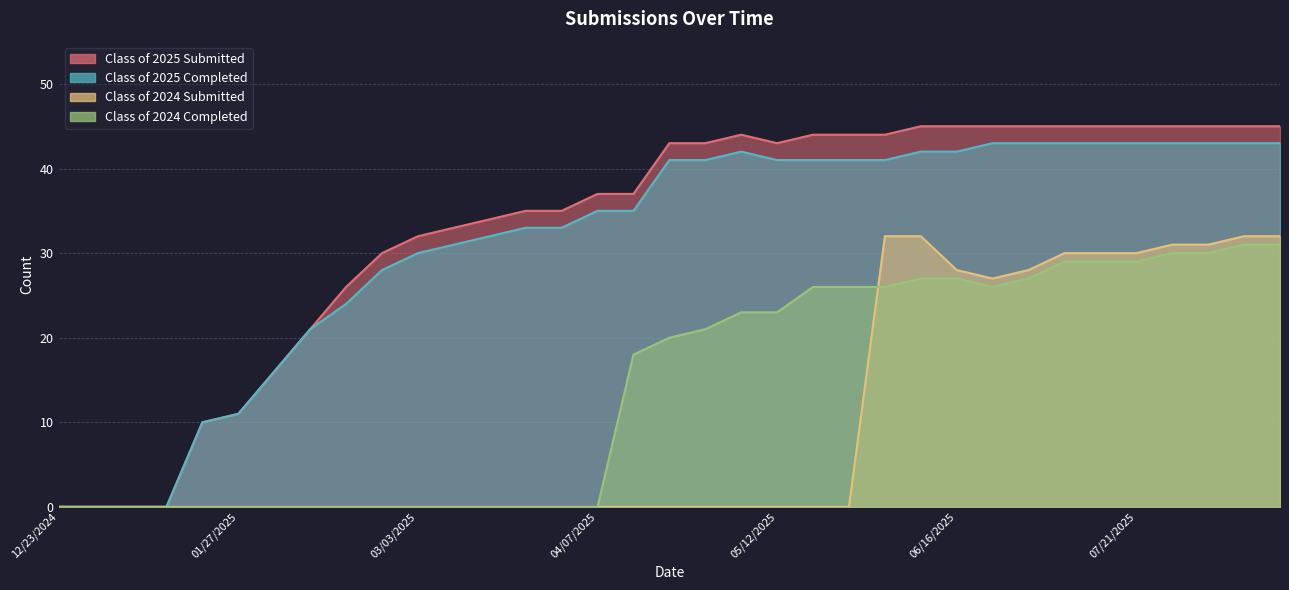

What is the greatest value displayed?

45